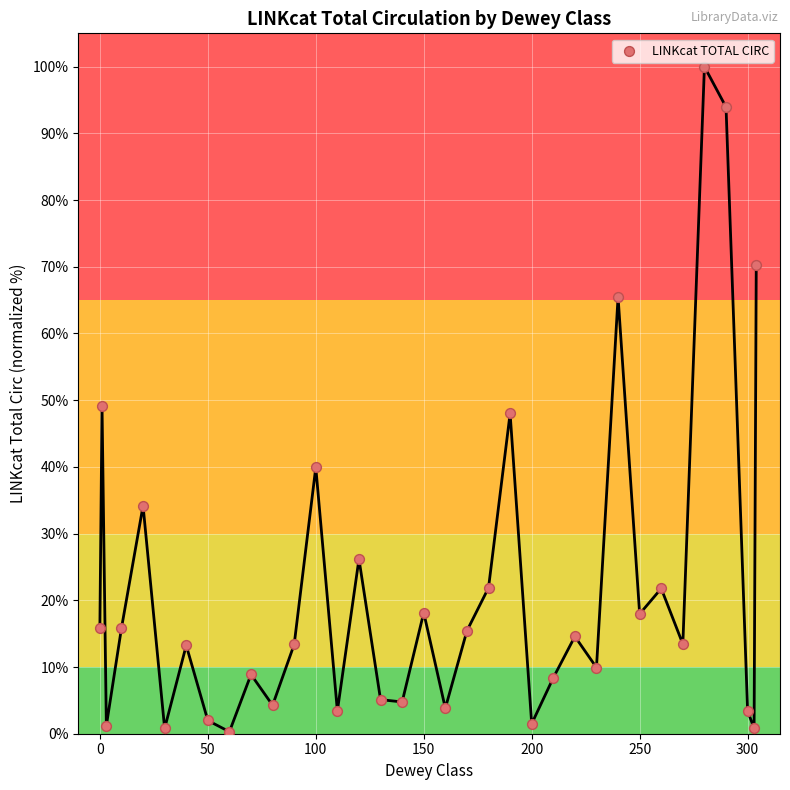

What is the range of Y values (max minus min)?

99.7